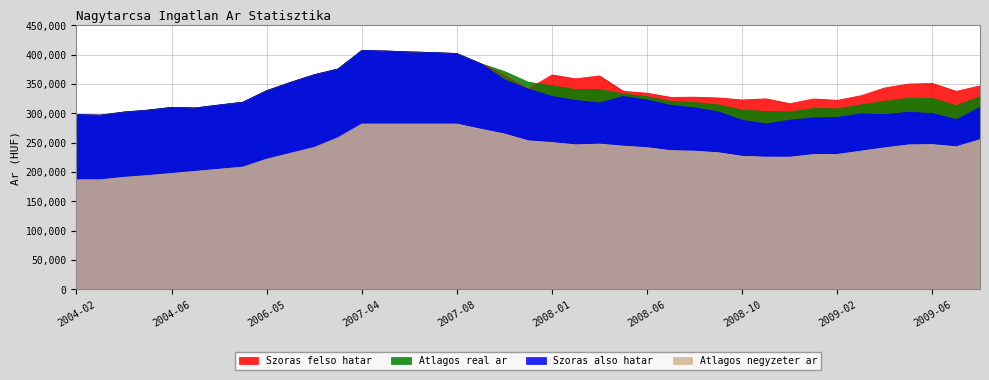

Where is the first local maximum for Atlagos real ar?

2004-06